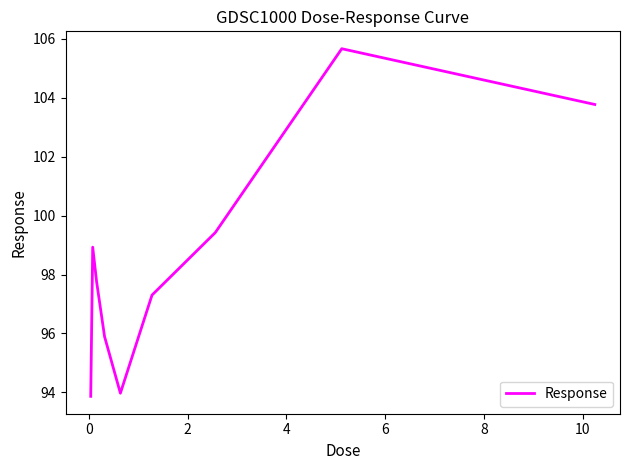

What is the difference between the maximum and minimum values?

11.8